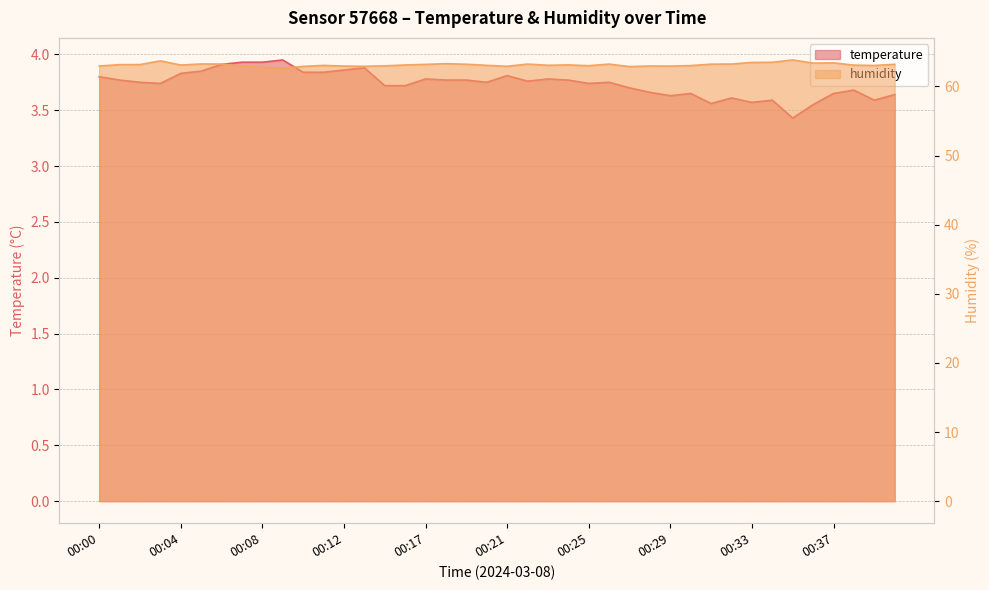

Which series has the largest range (max minus min)?

humidity